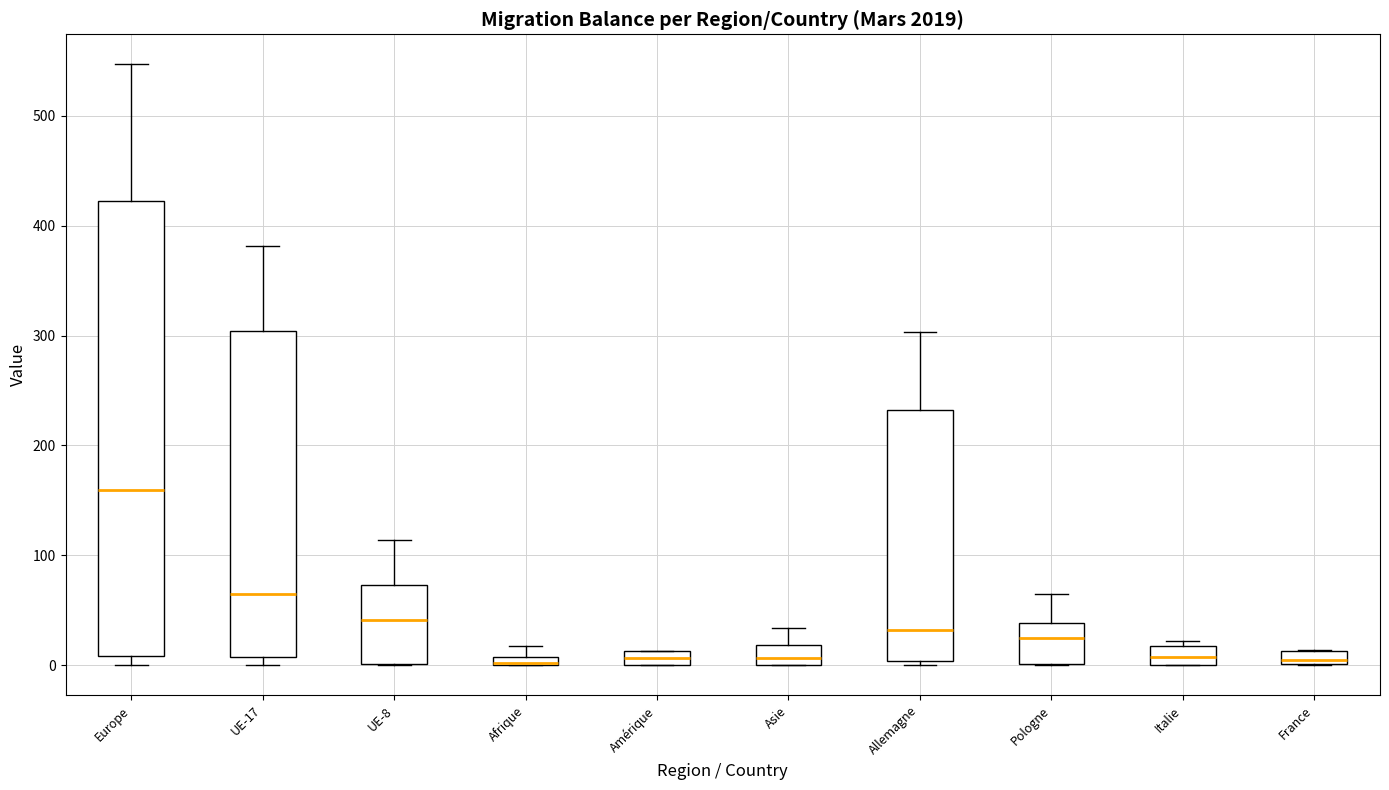

Where is the lower edge of the box for UE-8 on the y-axis? The values are not printed on the chart, so give them approximately, as read against the axis.

0